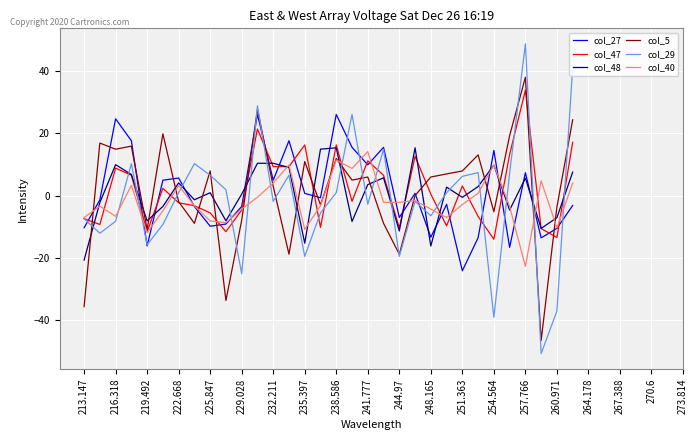

Does the chart have visible grid lines?

Yes